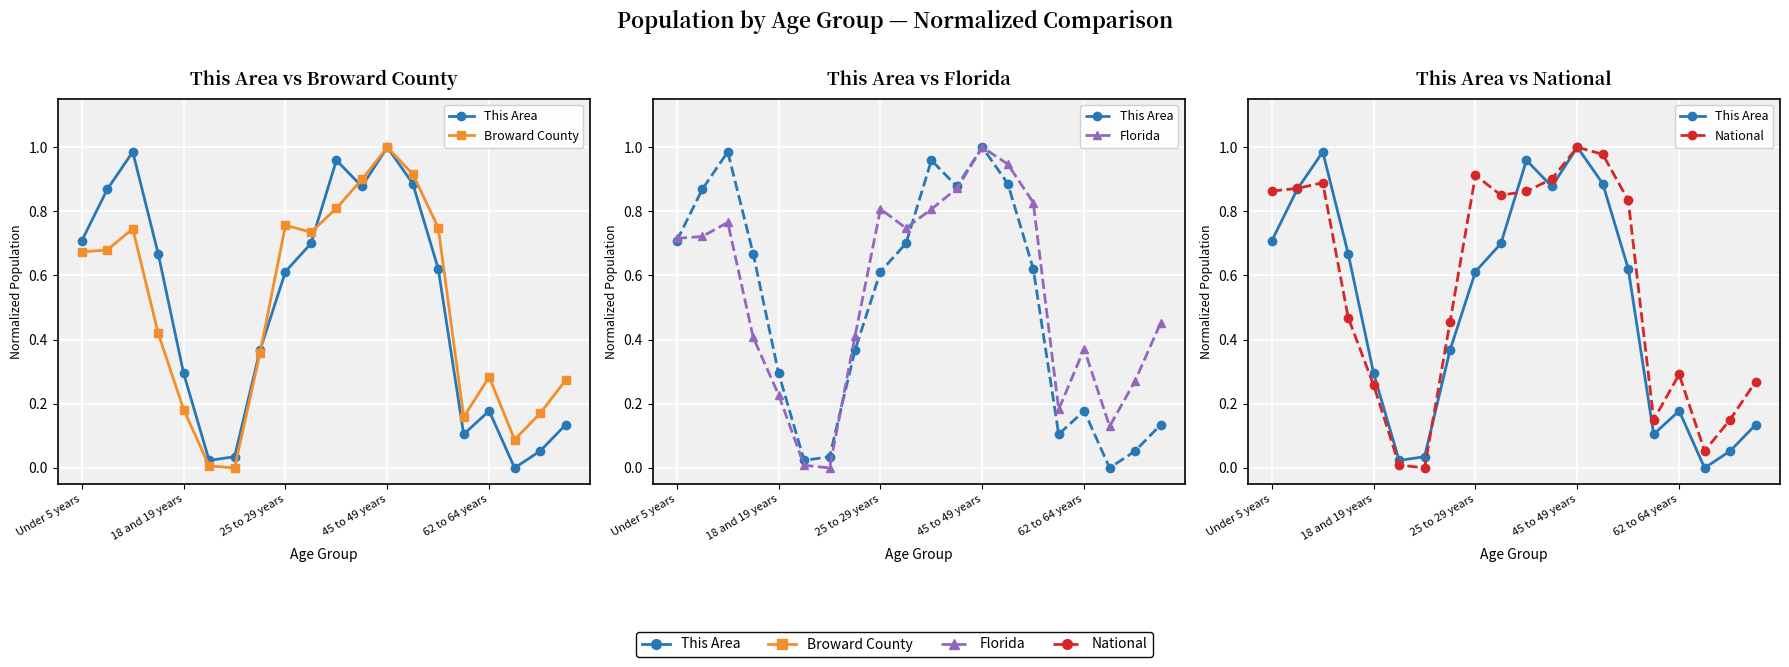

What is the value of the National point at the 15th from the left?

0.8